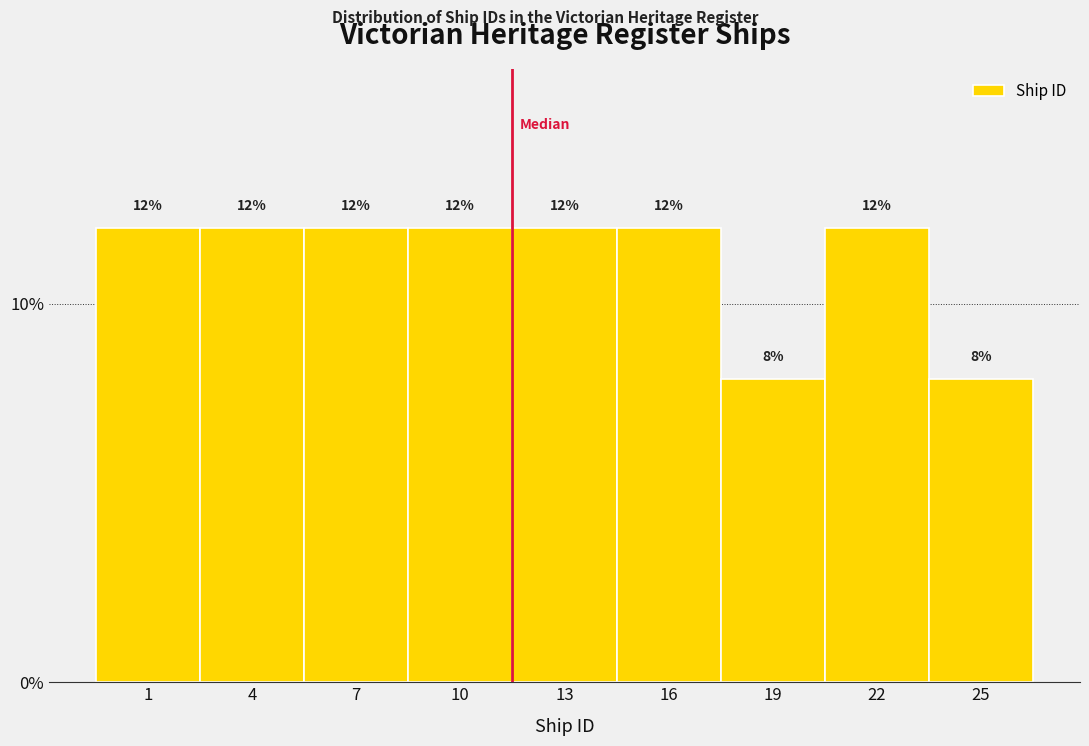

Does the chart contain any negative values?

No